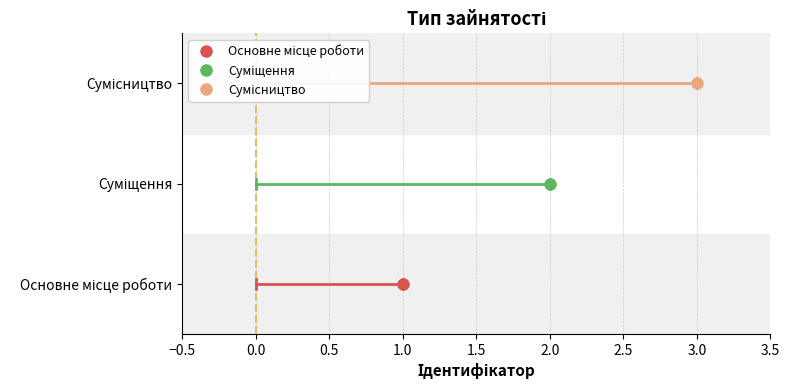

How many lines are shown in the chart?

1